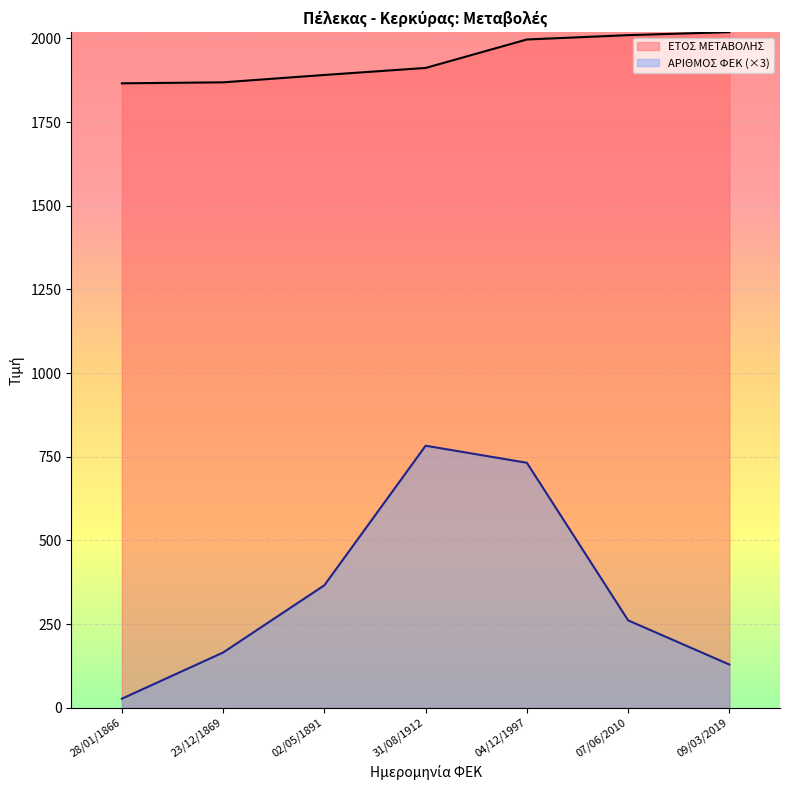

At which category is the sum across all series the highest?

04/12/1997